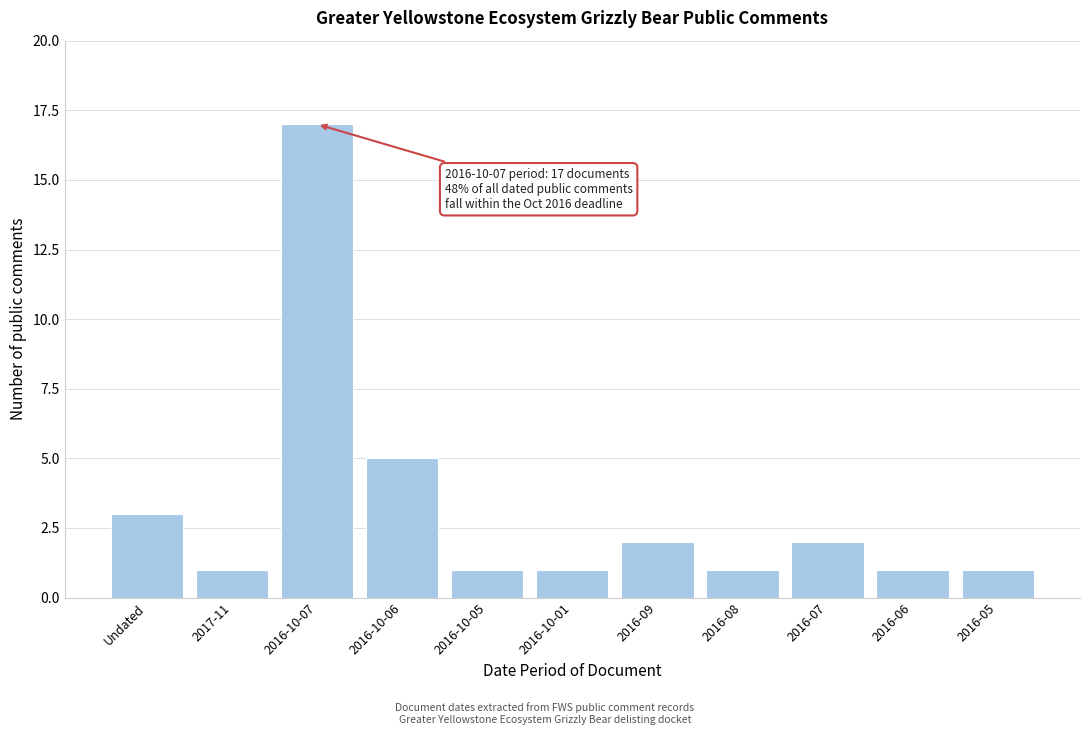

Reading left to right, transcribe all the data shown in this chart.

3	1	17	5	1	1	2	1	2	1	1